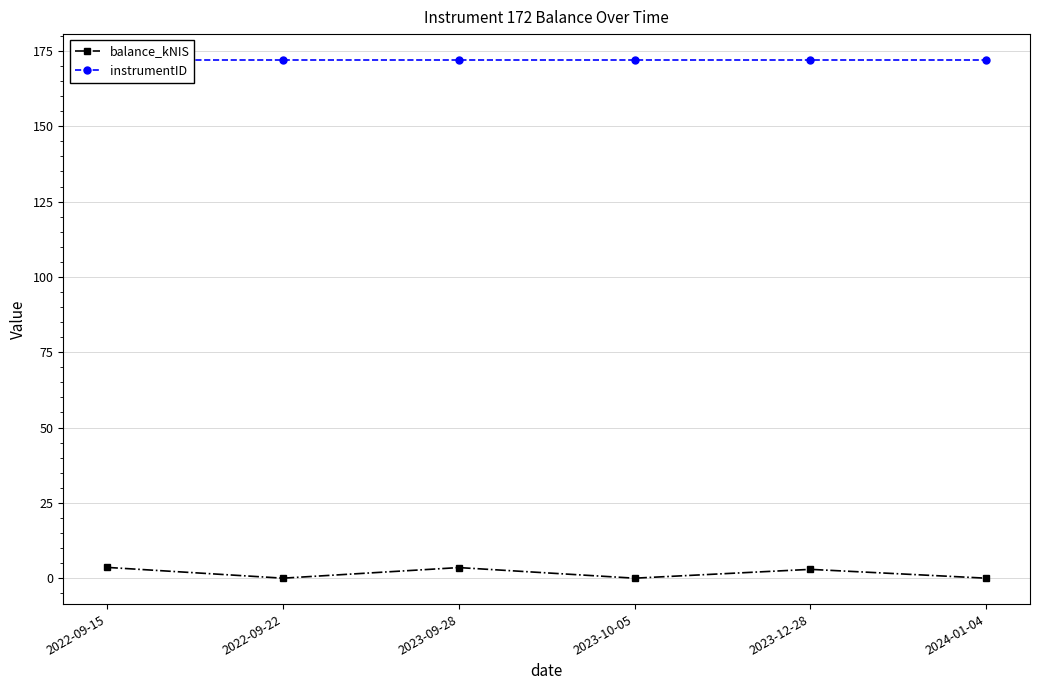

Is this an area chart (filled region under the line)?

No